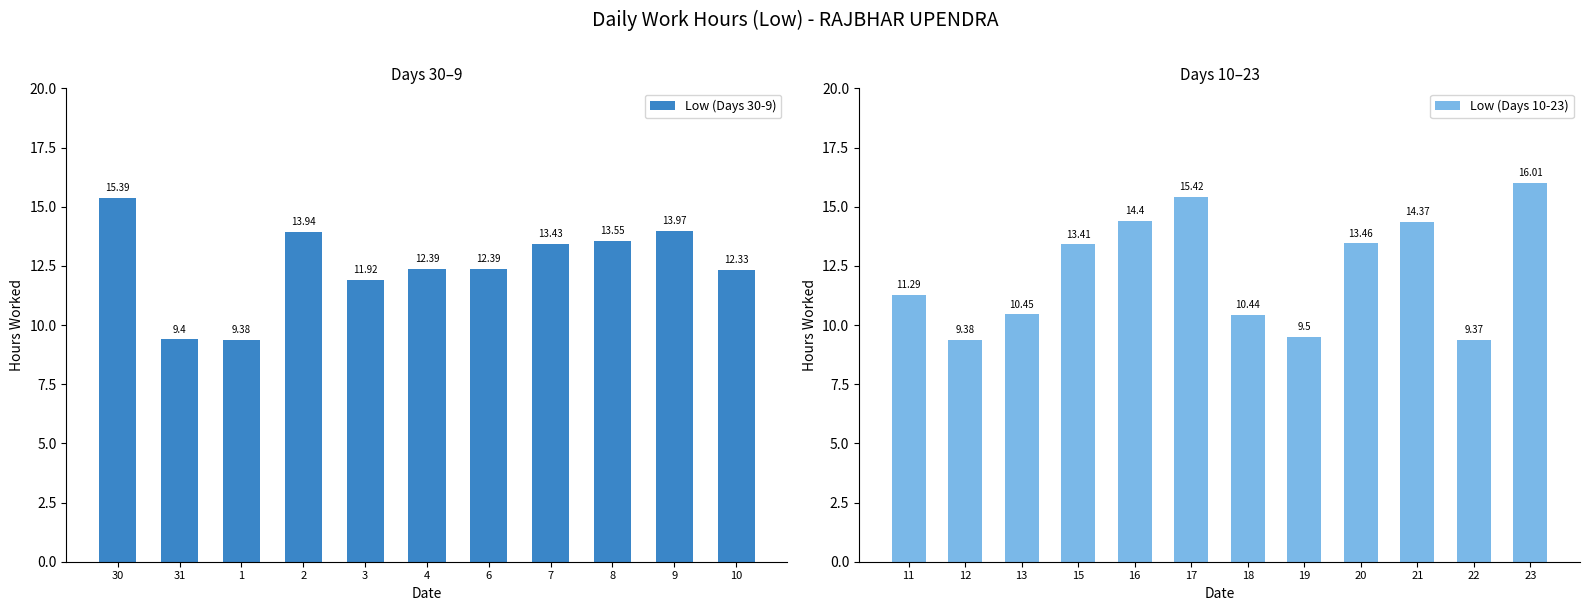

What is the difference between the second highest and minimum values in the Low (Days 30-9) series?

4.6